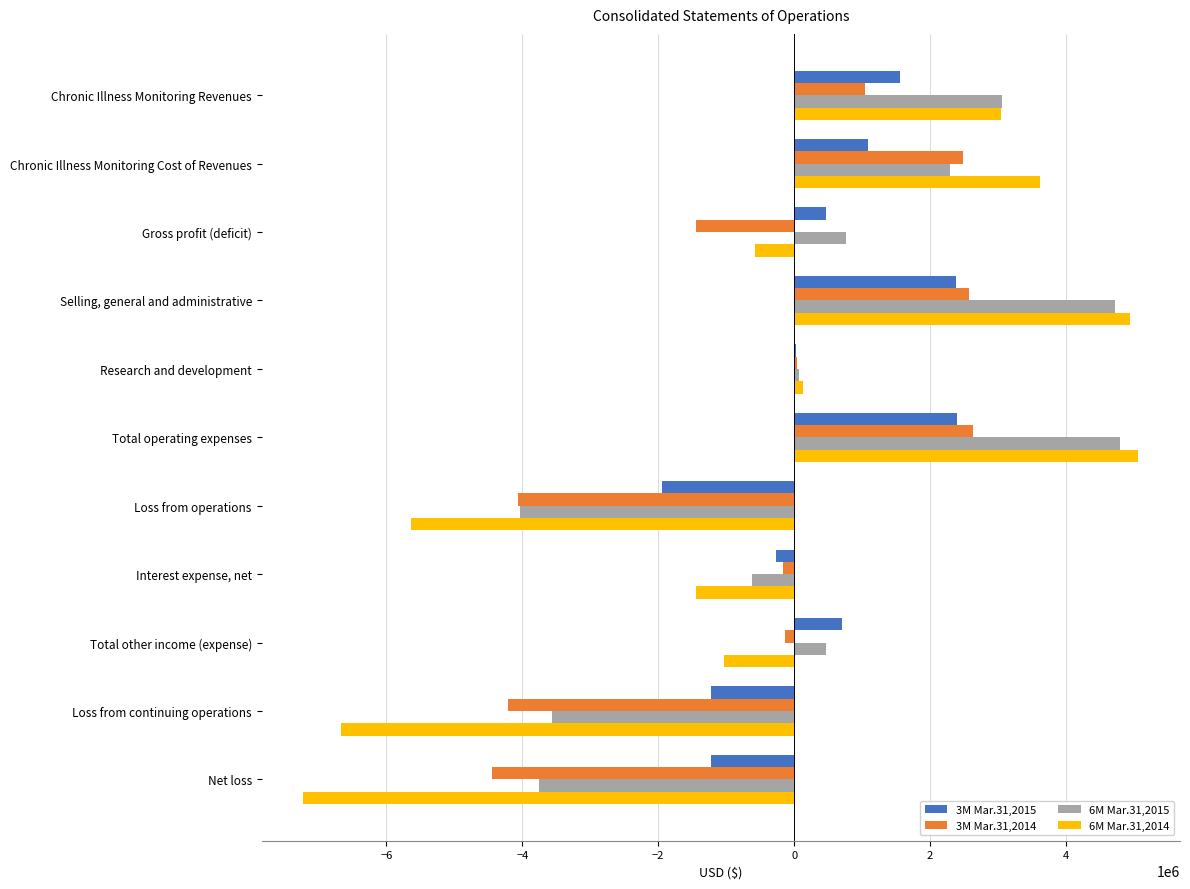

Is the value of 6M Mar.31,2014 at Chronic Illness Monitoring Revenues greater than the value of 3M Mar.31,2015 at Gross profit (deficit)?

Yes